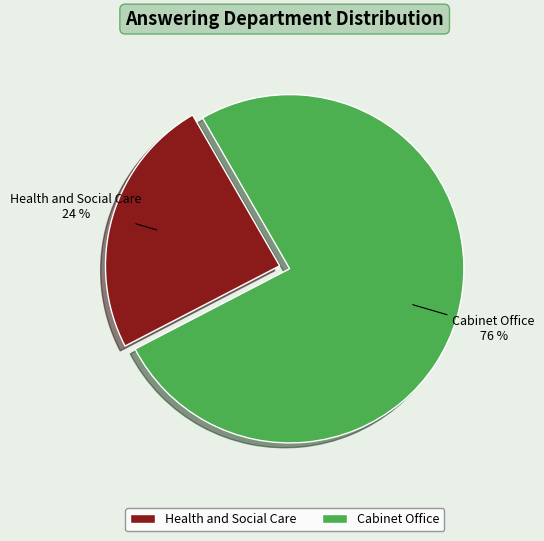

True or false: Cabinet Office accounts for 66% of the total.

False